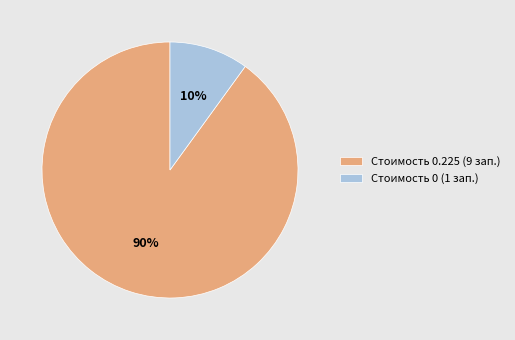

To the nearest percent, what portion does Стоимость 0 (1 зап.) represent?

10%